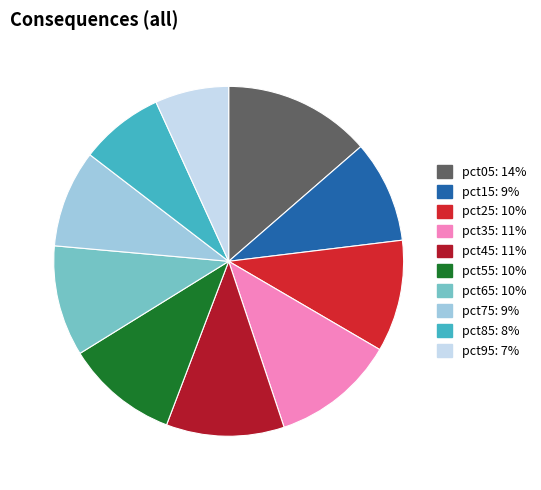

True or false: pct75 accounts for 3% of the total.

False